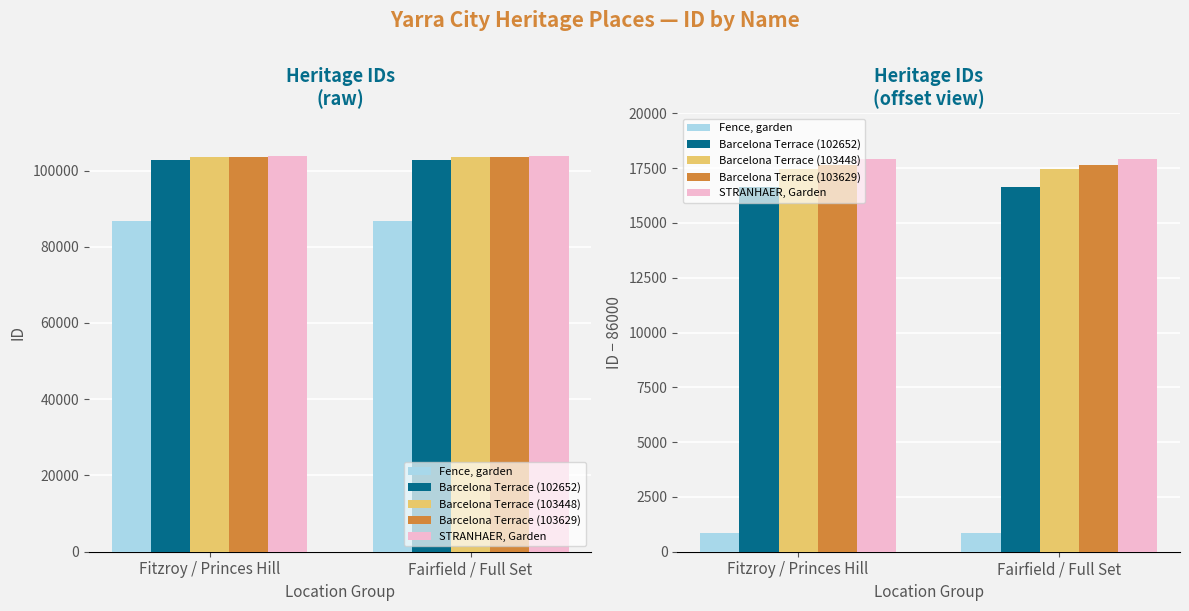

How many groups of bars are there?

2